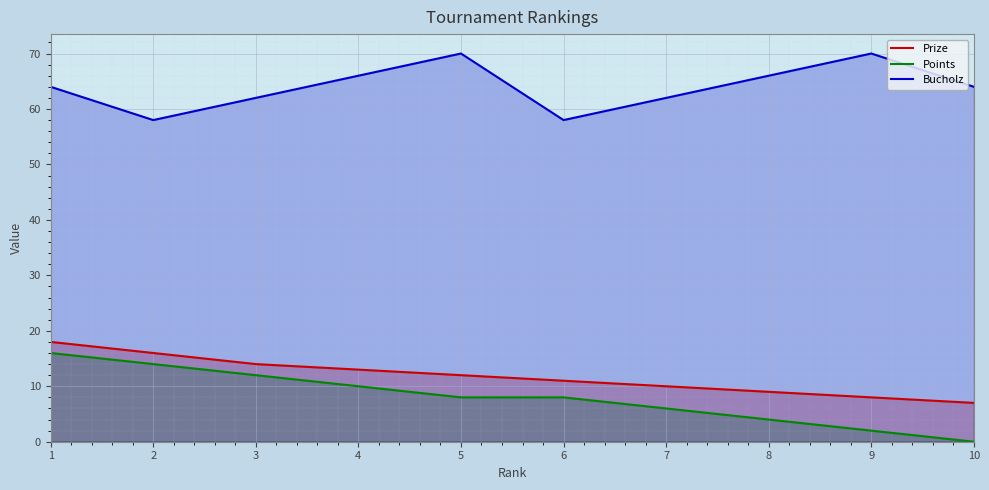

How many lines are shown in the chart?

3